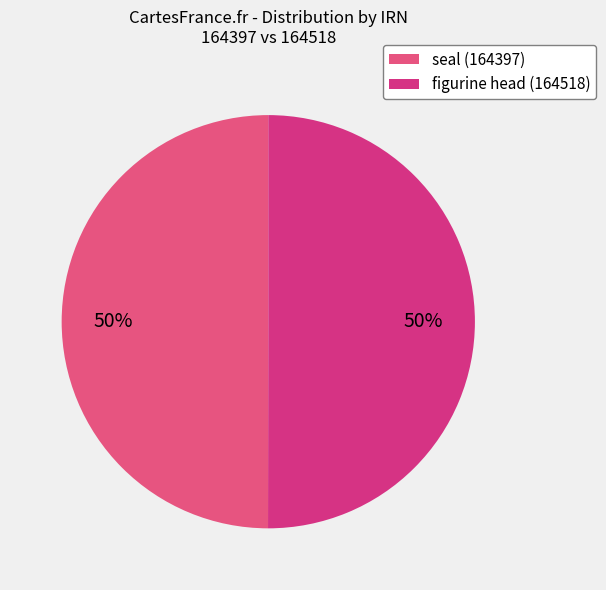

Count the number of slices in the pie.

2